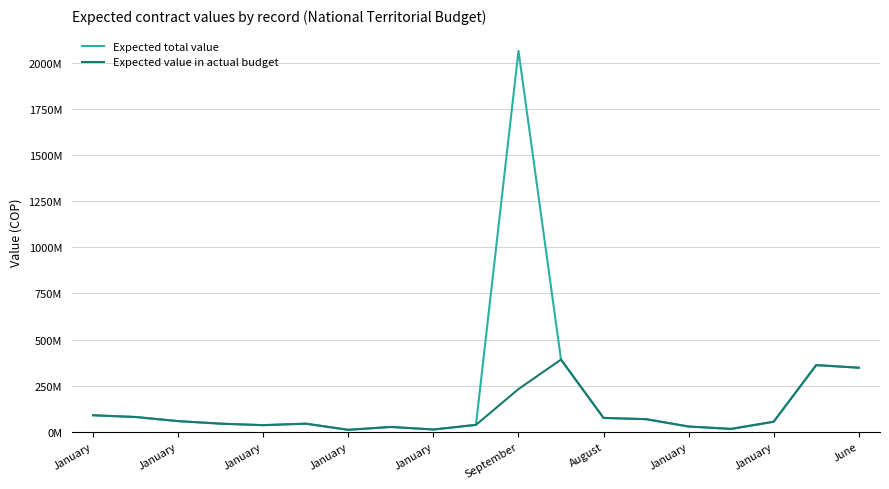

Reading left to right, list all the values displayed in this chart.

Expected total value: 89040000	79500000	57240000	43460000	35377500	43460000	10016000	25754856	11704536	36861910	2065900161	391007640	74701000	67802270	28000000	15000000	54000000	361160479	346938330
Expected value in actual budget: 89040000	79500000	57240000	43460000	35377500	43460000	10016000	25754856	11704536	36861910	231212577	391007640	74701000	67802270	28000000	15000000	54000000	361160479	346938330